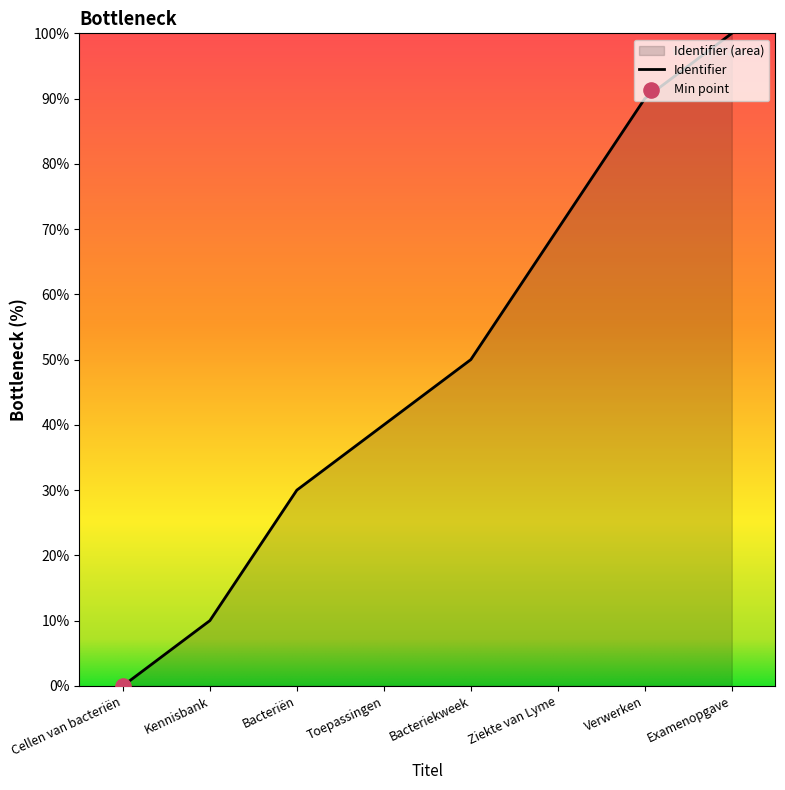

Which has a higher value, Toepassingen or Cellen van bacteriën?

Toepassingen